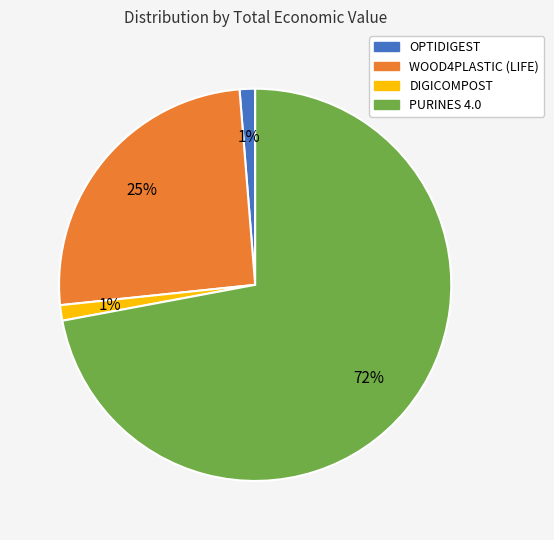

To the nearest percent, what percentage of the pie is DIGICOMPOST?

1%